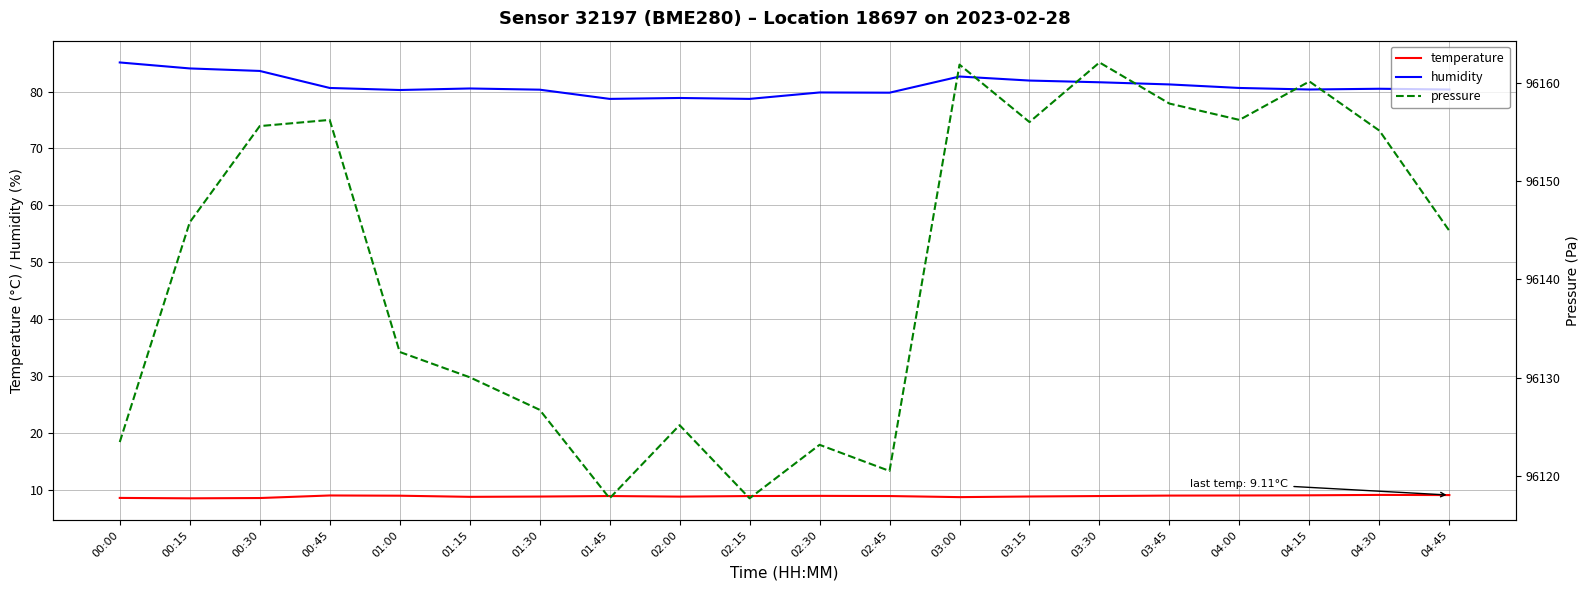

What is the total value across all series at 00:45?

96245.9